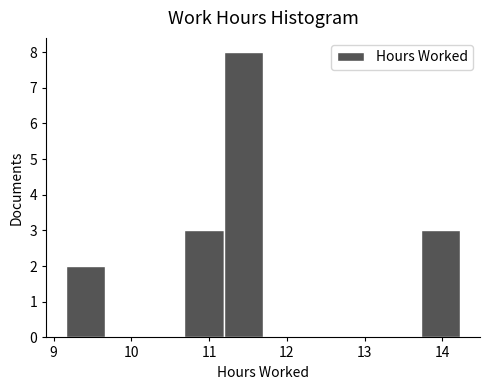

Reading left to right, list every bar in this chart as the range it spans on the x-axis followed by its height. Neither the bar edges nor the heights are printed on the chart, so give them approximately, as read against the axes.

9.2 to 9.7: 2
9.7 to 10.2: 0
10.2 to 10.7: 0
10.7 to 11.2: 3
11.2 to 11.7: 8
11.7 to 12.2: 0
12.2 to 12.7: 0
12.7 to 13.2: 0
13.2 to 13.7: 0
13.7 to 14.2: 3